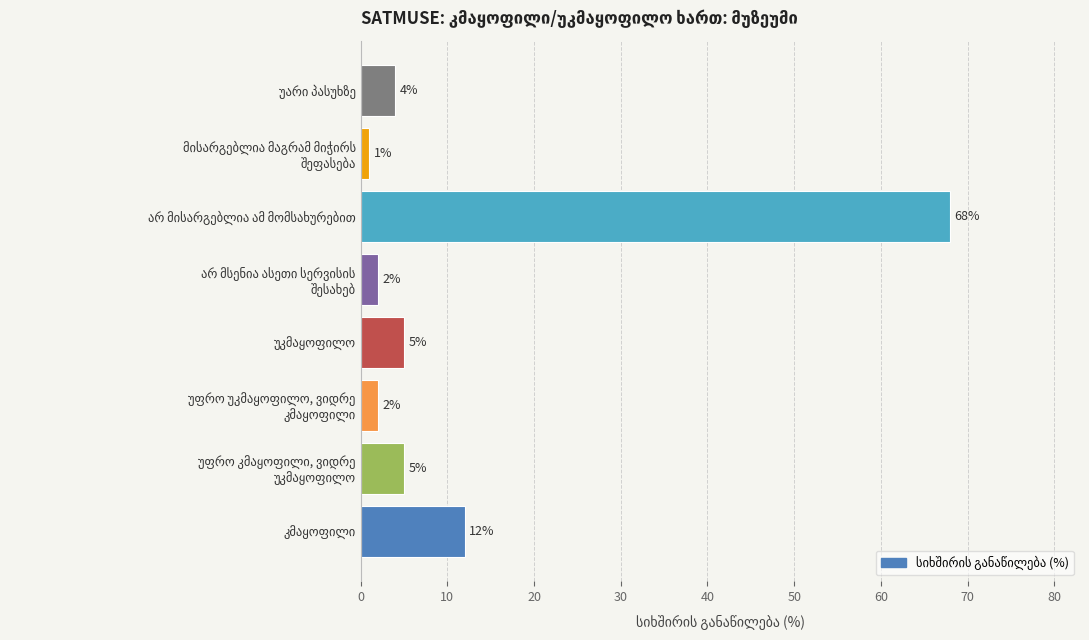

What is the minimum value shown in the chart?

1